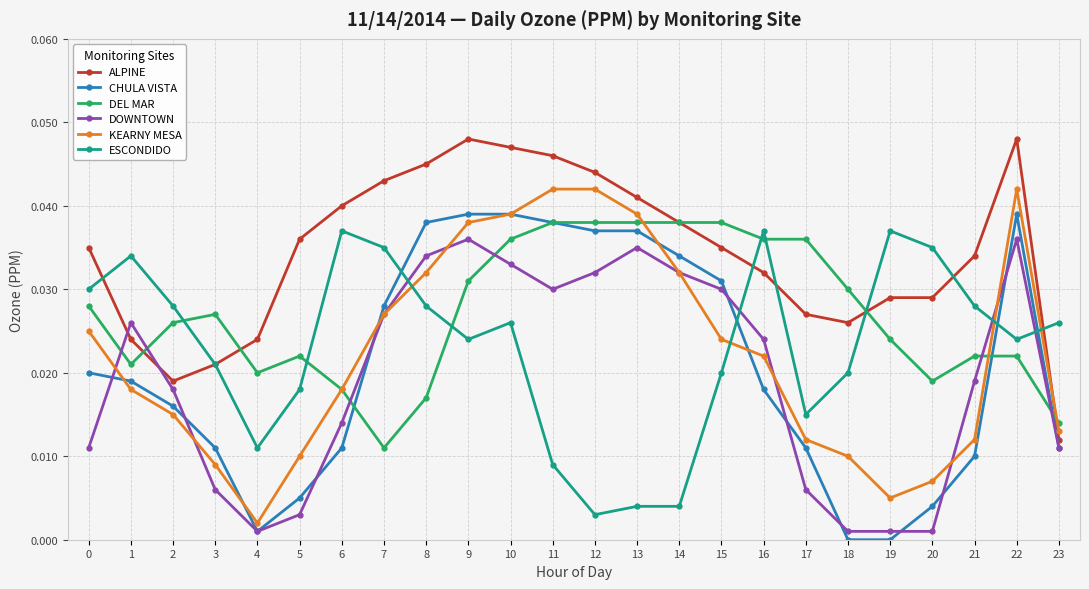

Count the DEL MAR values in the range 0 to 1.

24